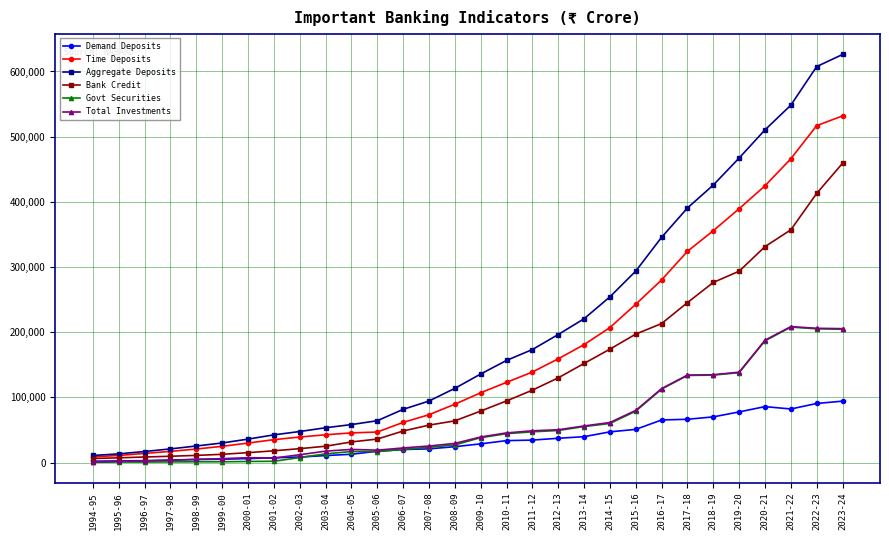

Does the chart have visible grid lines?

Yes